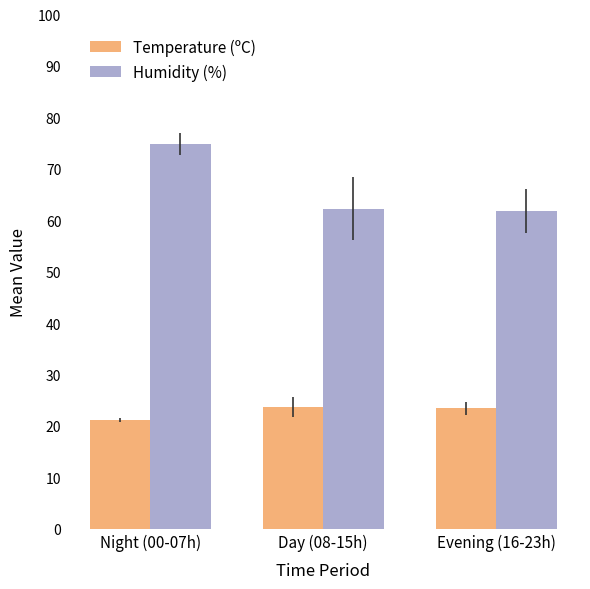

What is the average value of the Temperature (ºC) series?

22.8